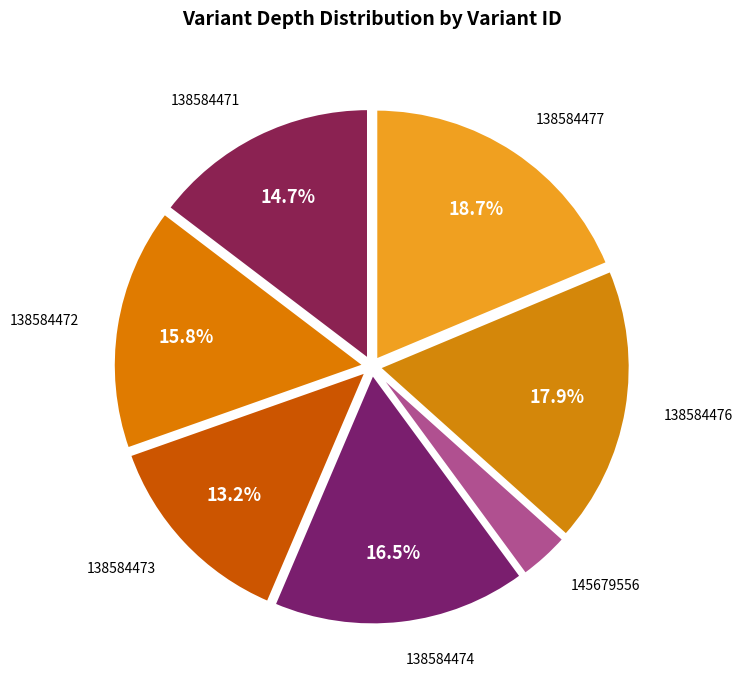

Does any single category account for the majority?

No